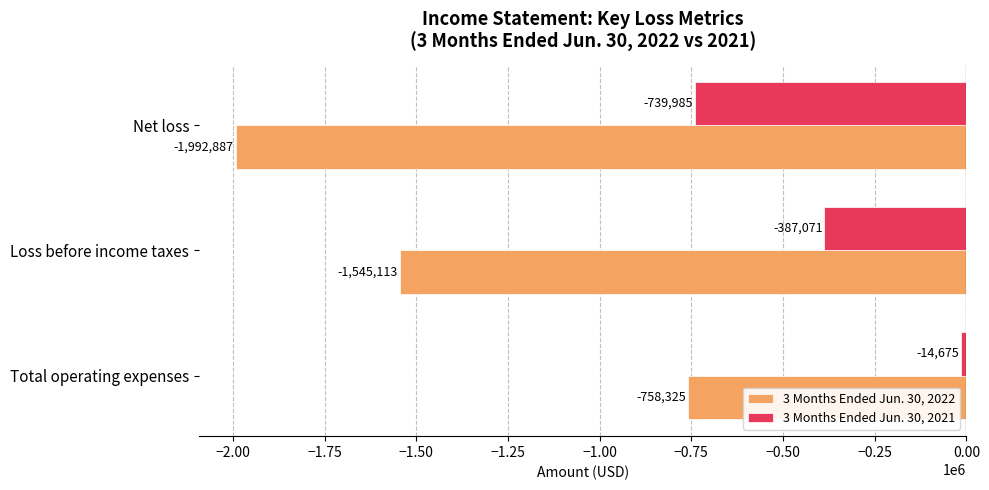

Which series has the largest total across all categories?

3 Months Ended Jun. 30, 2021